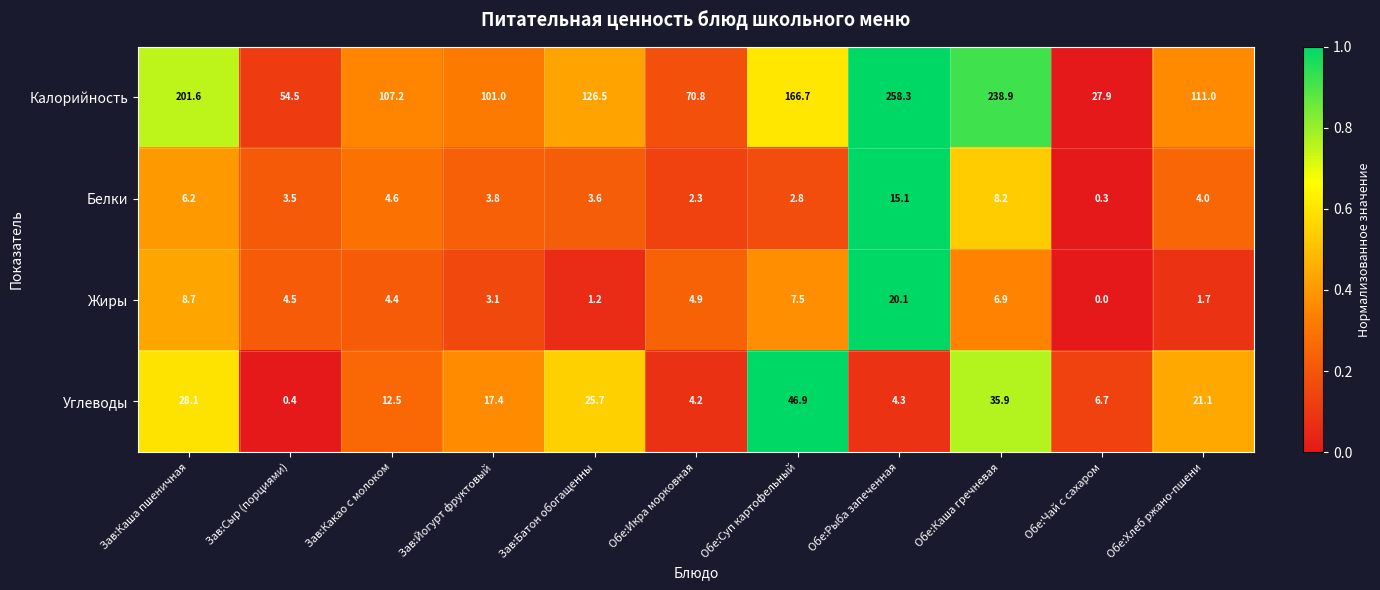

Is it true that Жиры equals 20.1 at Обе:Рыба запеченная?

True